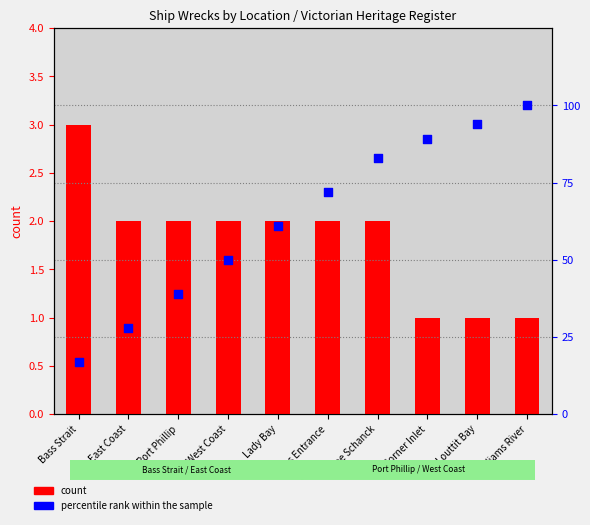

What is the total value across all series at Cape Schanck?

85